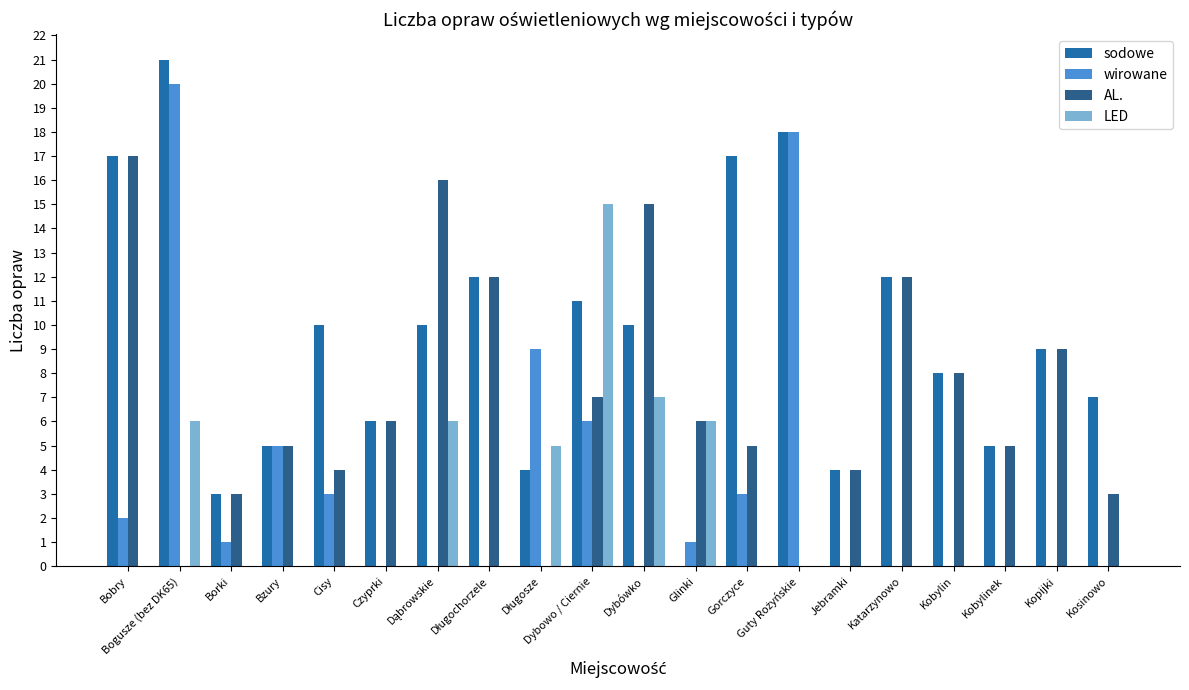

Is it true that sodowe equals 10 at Czyprki?

False